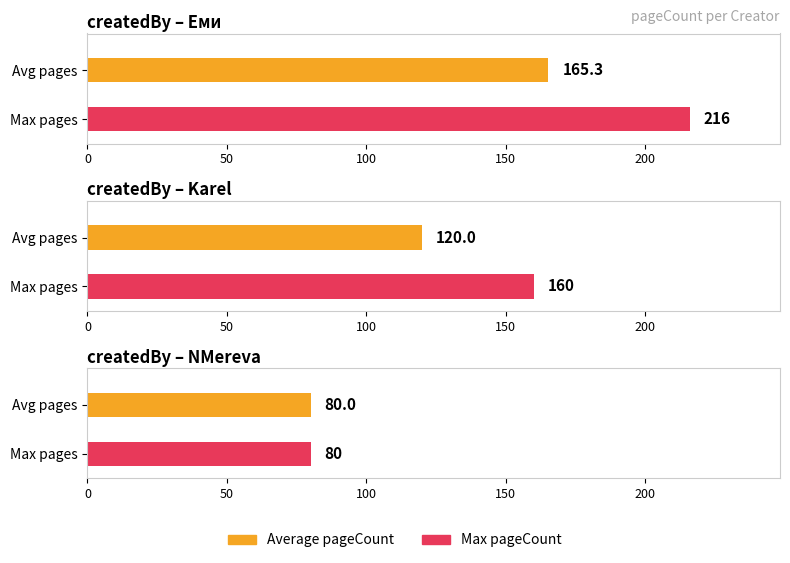

Does the chart contain stacked bars?

No